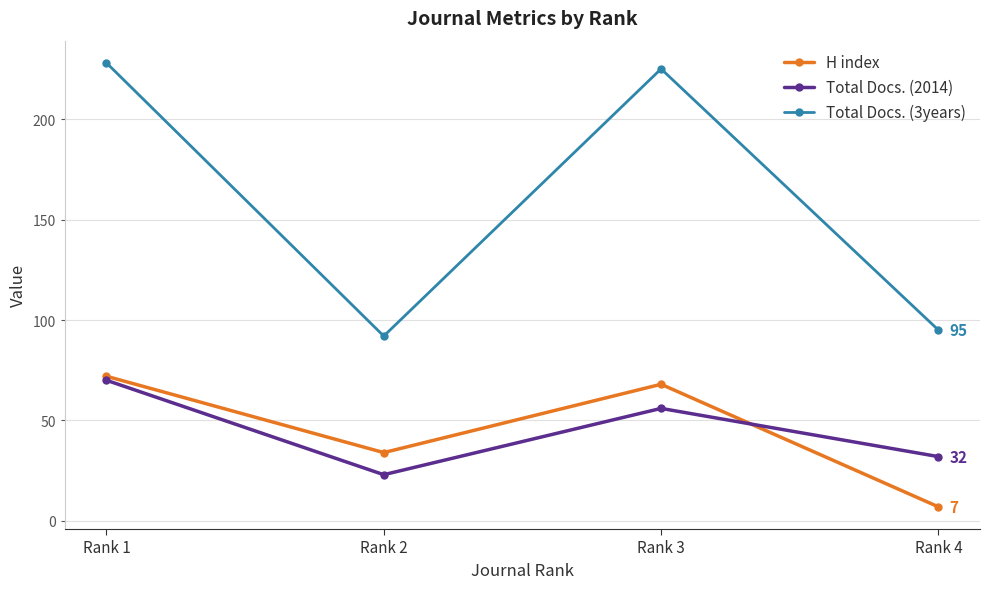

Which series has the largest total across all categories?

Total Docs. (3years)